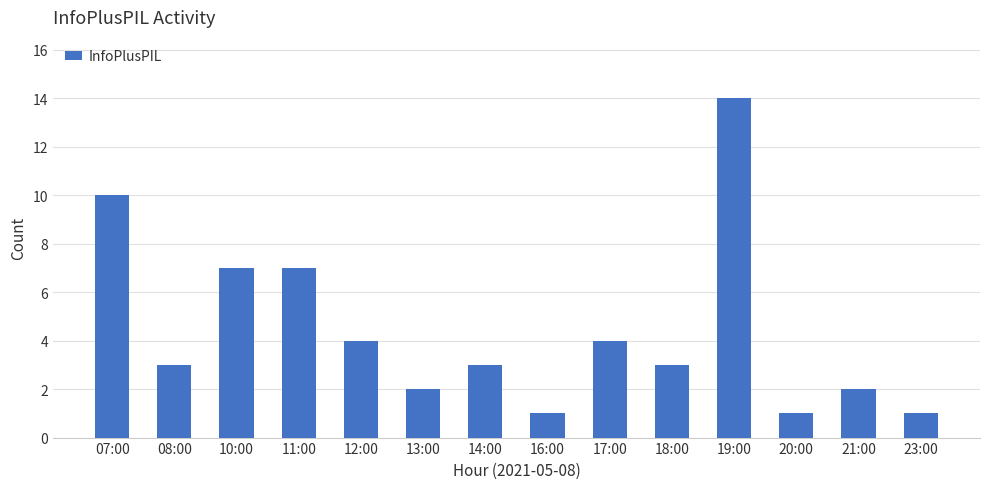

What is the sum of the values at 19:00 and 17:00?

18